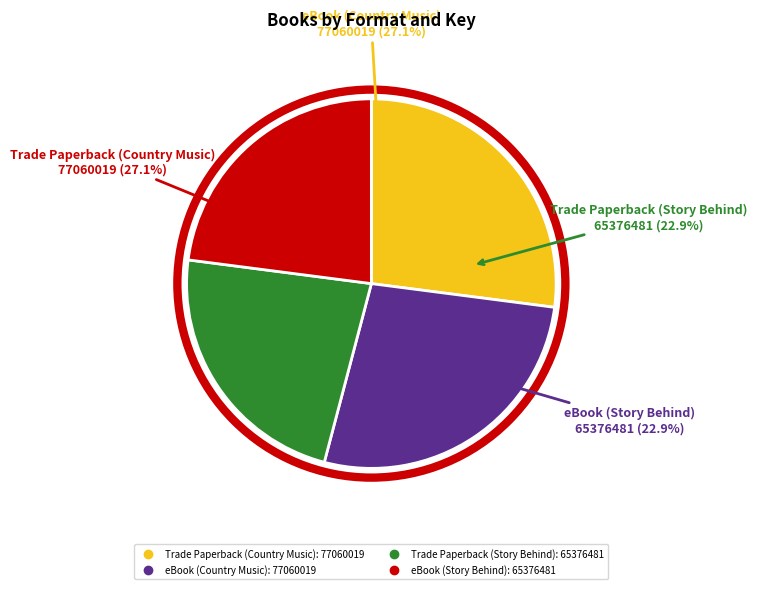

How many slices are in this pie chart?

4